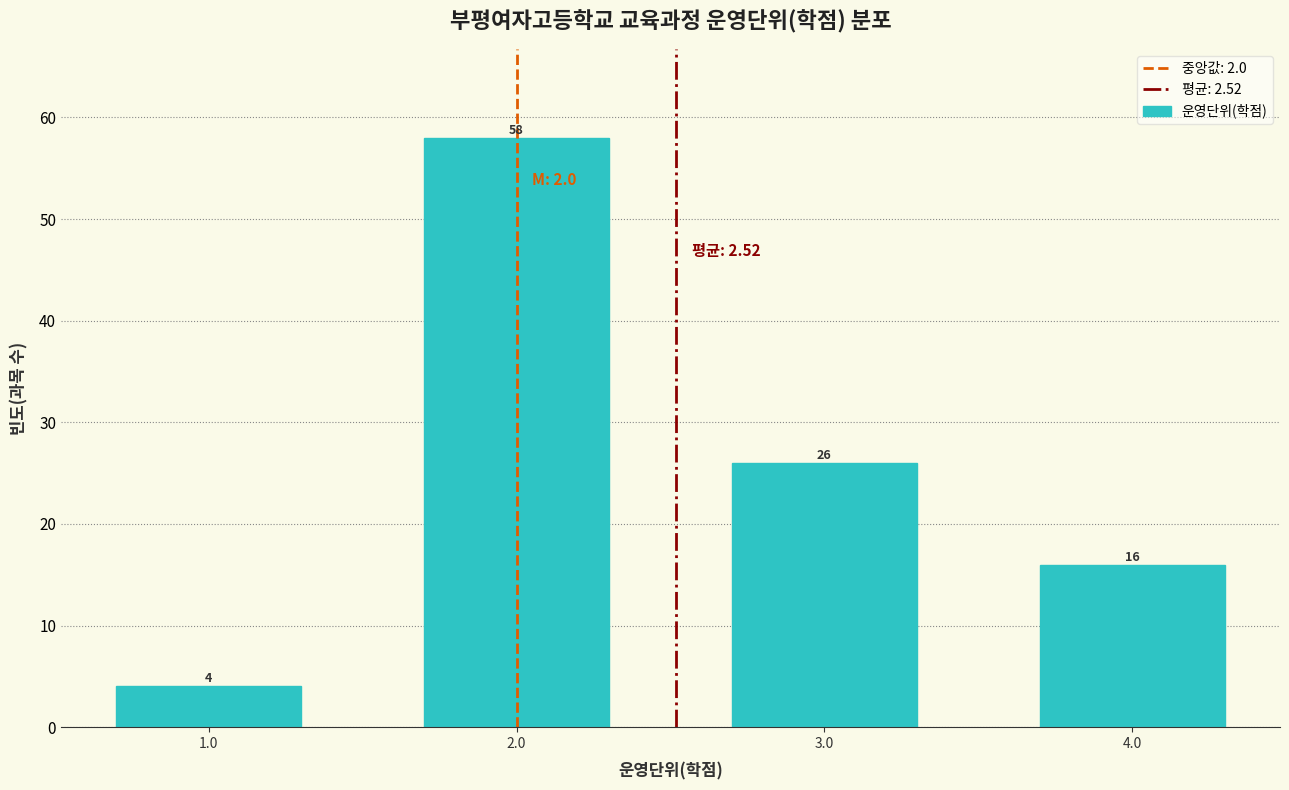

Reading left to right, what are all the values shown in this chart?

4	58	26	16